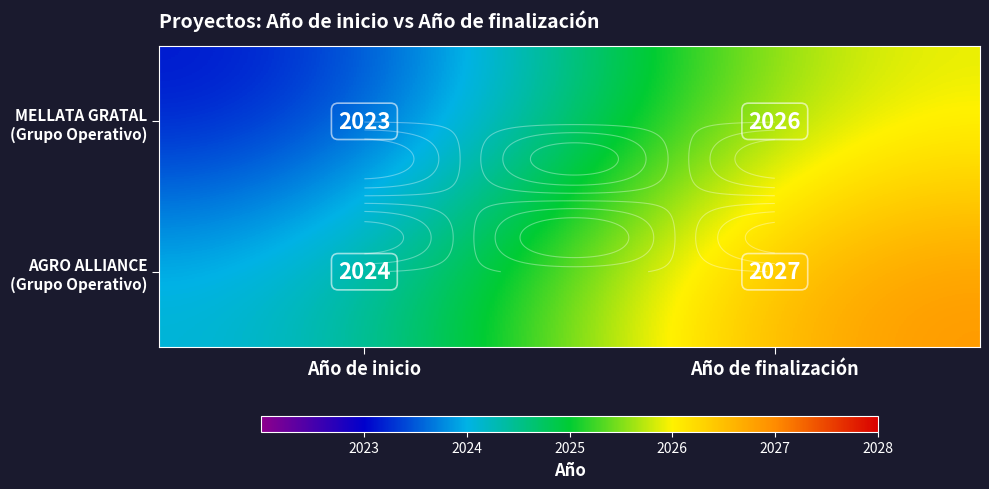

Which has a higher value, Año de finalización or Año de inicio?

Año de finalización